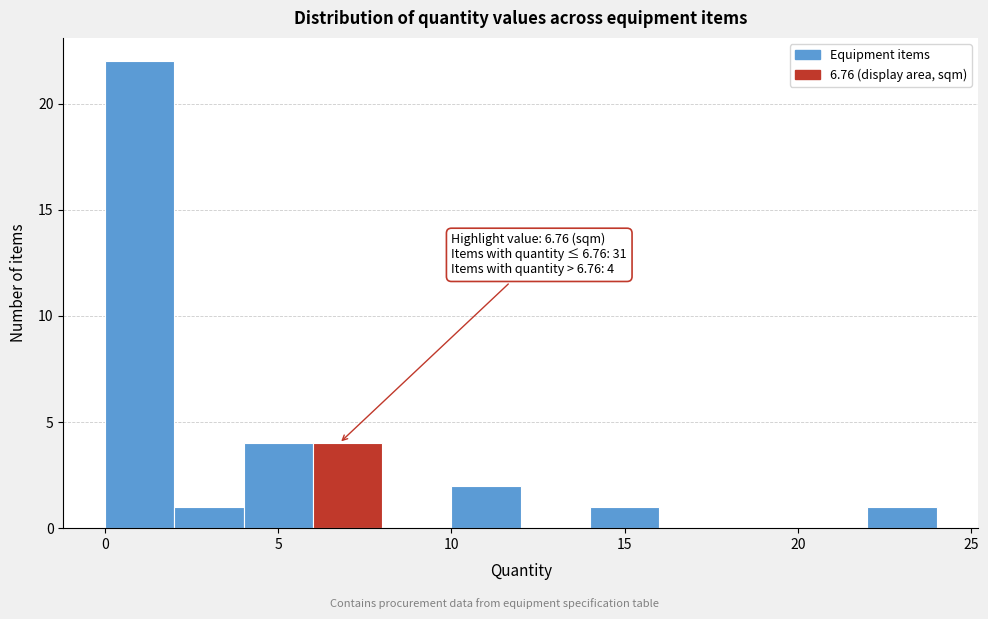

Which range on the x-axis has the tallest bar?

0 to 2